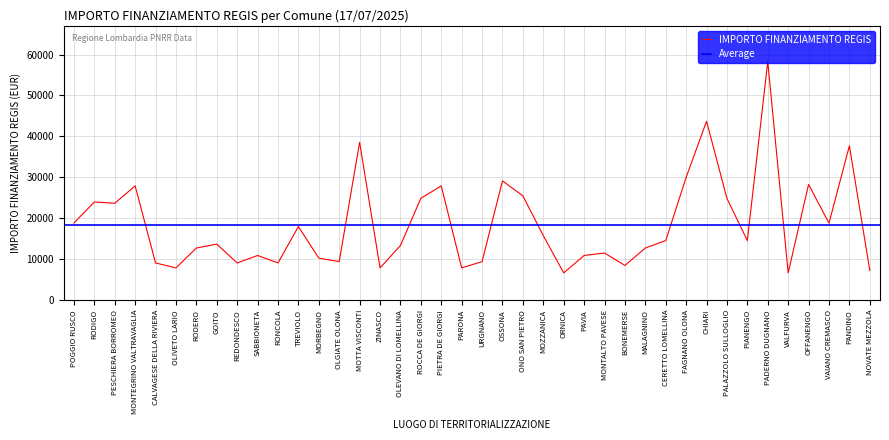

Rank the categories by value from highest to lowest.

PADERNO DUGNANO, CHIARI, MOTTA VISCONTI, PANDINO, FAGNANO OLONA, OSSONA, OFFANENGO, MONTEGRINO VALTRAVAGLIA, PIETRA DE GIORGI, ONO SAN PIETRO, ROCCA DE GIORGI, PALAZZOLO SULLOGLIO, RODIGO, PESCHIERA BORROMEO, POGGIO RUSCO, VAIANO CREMASCO, TREVIOLO, MOZZANICA, CERETTO LOMELLINA, PIANENGO, GOITO, OLEVANO DI LOMELLINA, RODERO, MALAGNINO, MONTALTO PAVESE, SABBIONETA, PAVIA, MORBEGNO, OLGIATE OLONA, URGNANO, CALVAGESE DELLA RIVIERA, REDONDESCO, RONCOLA, BONEMERSE, OLIVETO LARIO, ZINASCO, PARONA, NOVATE MEZZOLA, ORNICA, VALFURVA